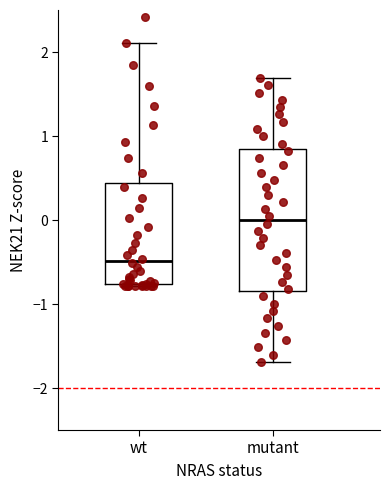

Where does the lower whisker of the box for mutant end on the y-axis? The values are not printed on the chart, so give them approximately, as read against the axis.

-1.7